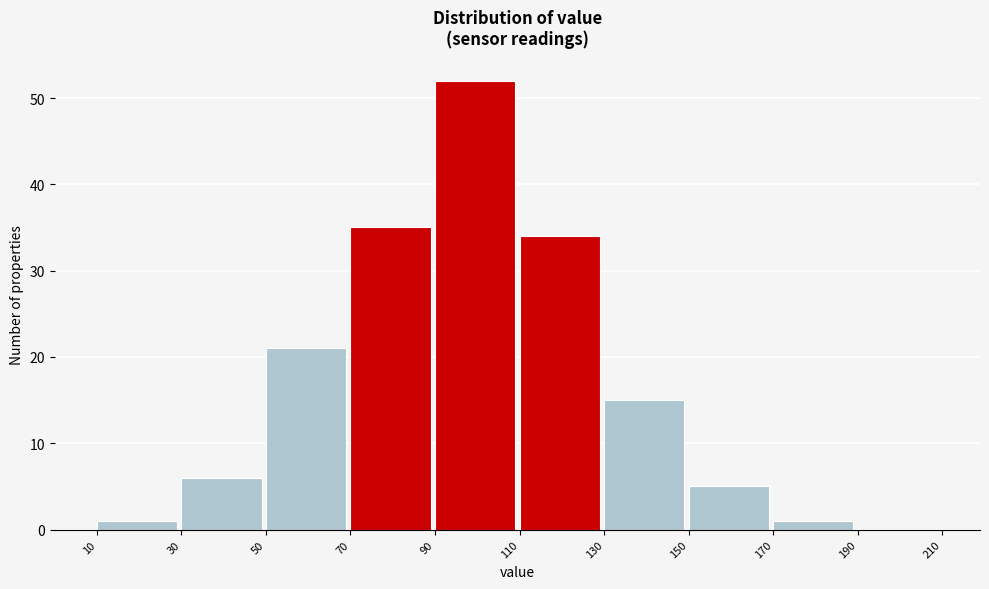

Over which range of the x-axis is the bar tallest?

90 to 110